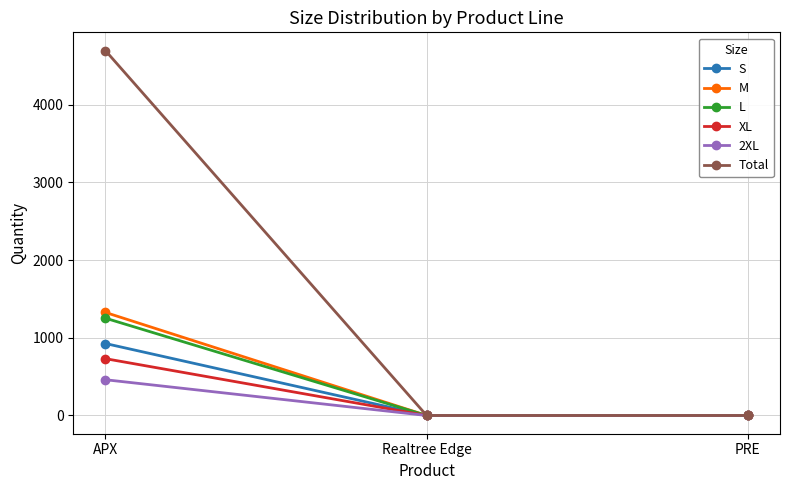

The value of S at APX is 926. True or false?

True